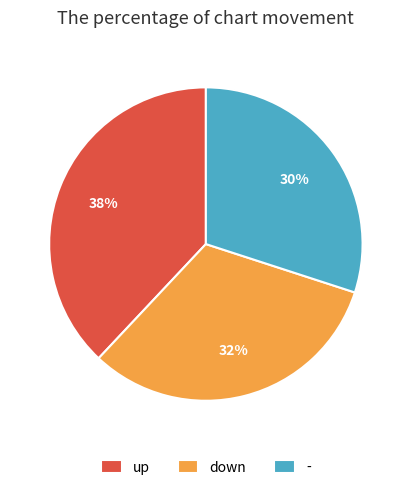

Do up and - together represent more than half of the pie?

Yes